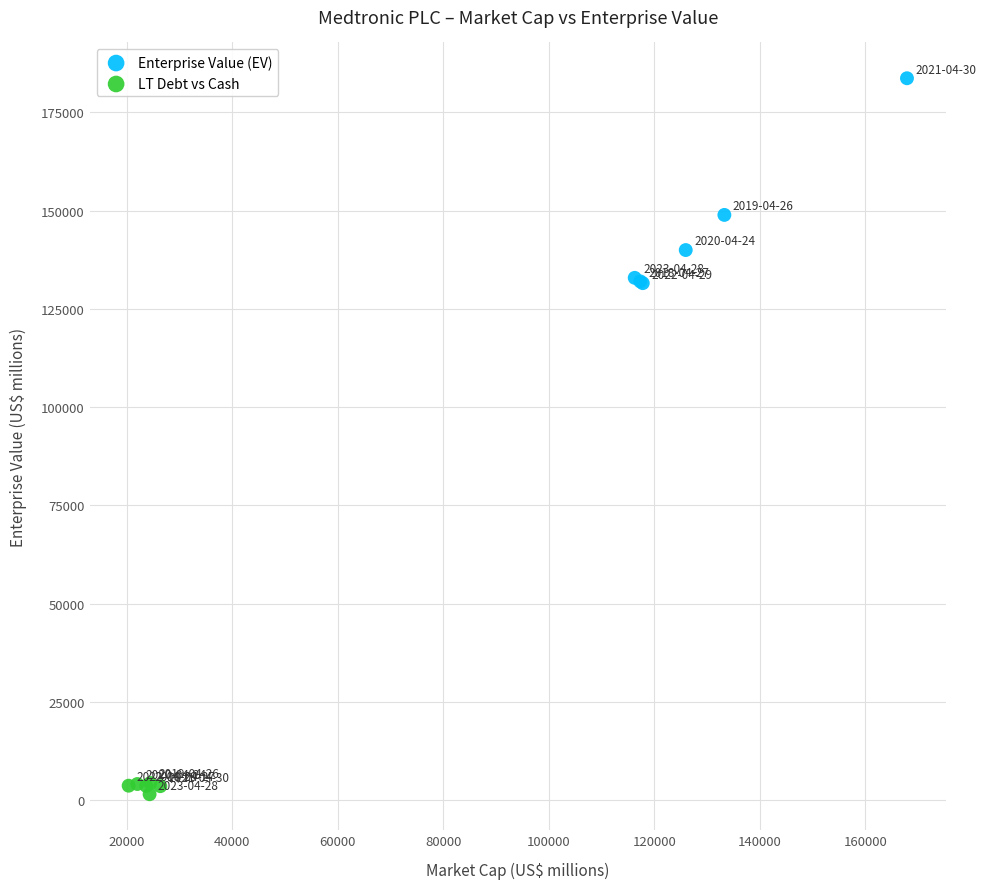

What are all the series names shown in the legend?

Enterprise Value (EV), LT Debt vs Cash